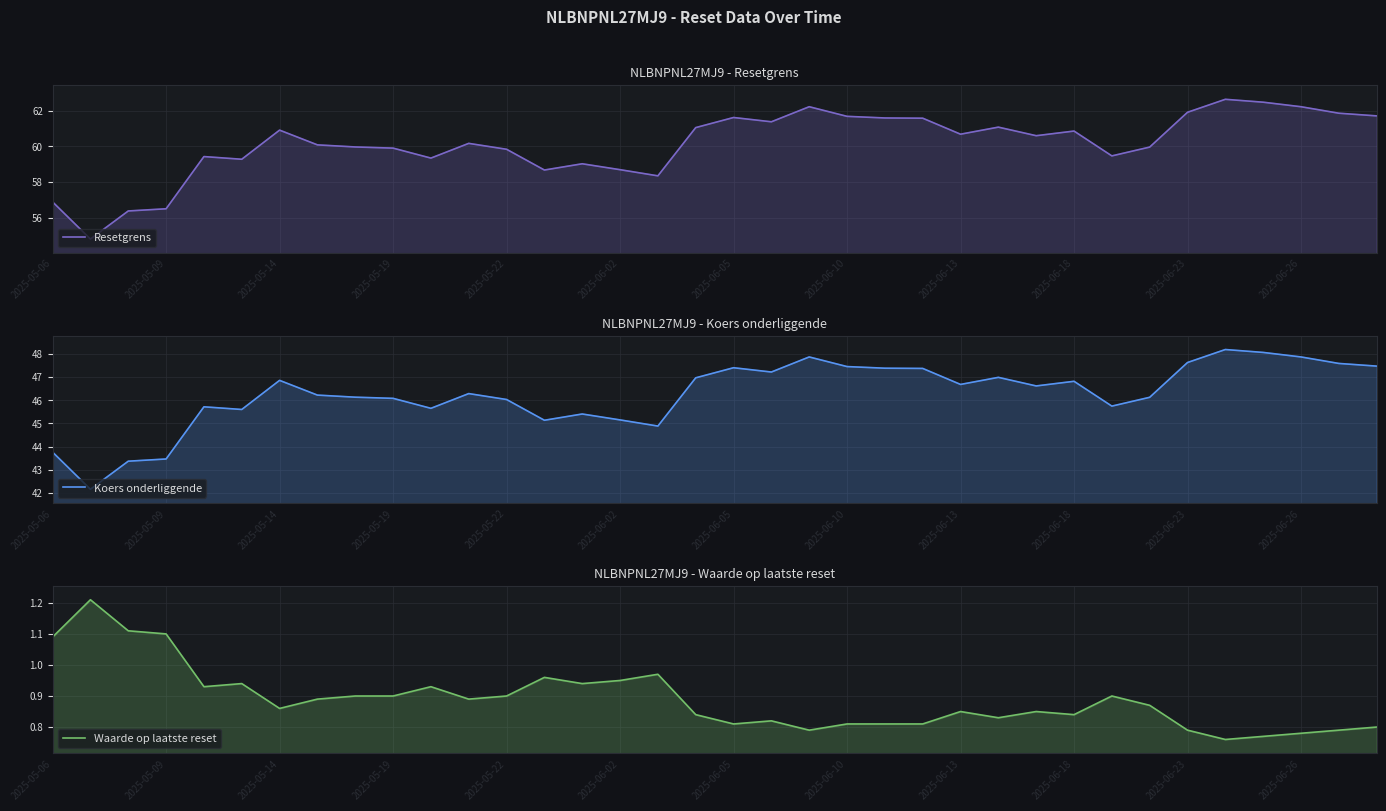

Between 2025-06-02 and 2025-06-10, which series saw the biggest shift?

Resetgrens